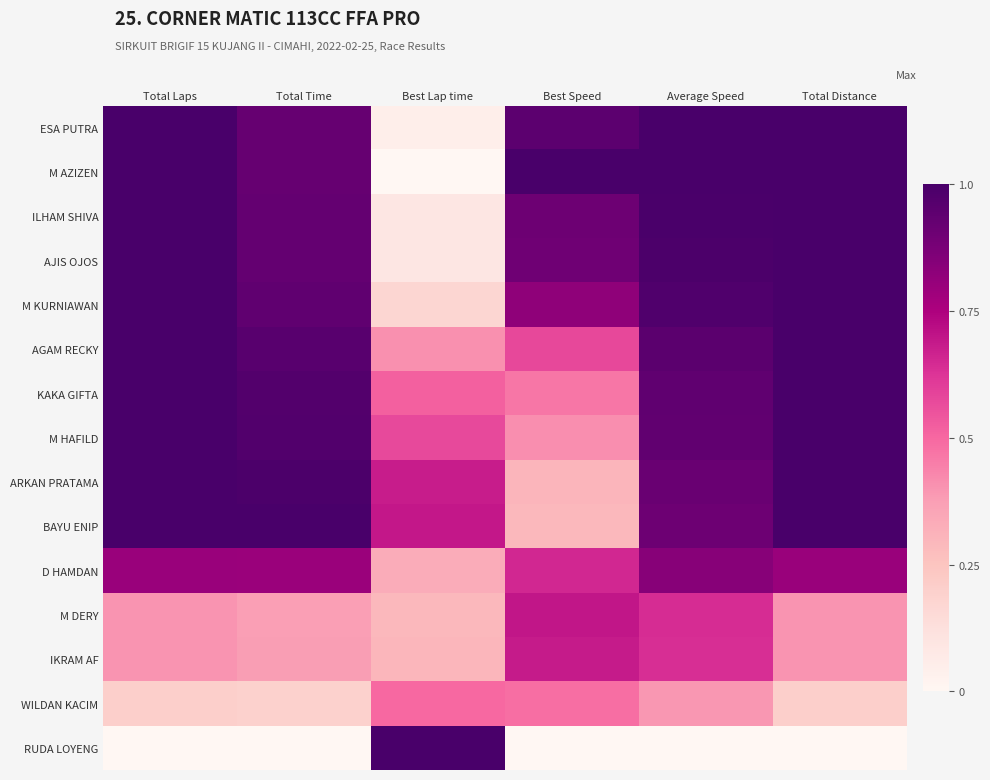

At which category does the chart reach its peak across all series?

Total Laps